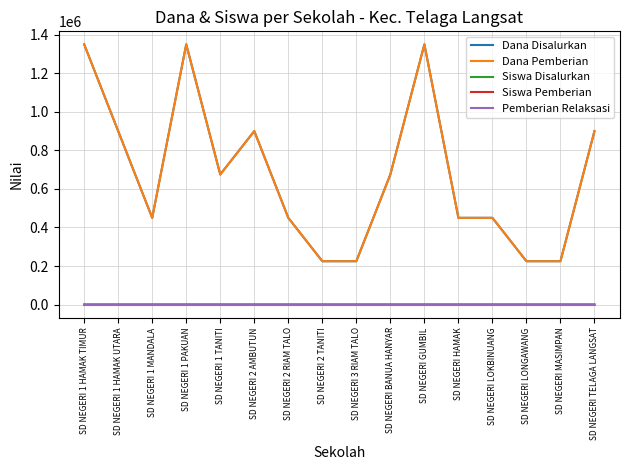

What is the average value of the Siswa Pemberian series?

3